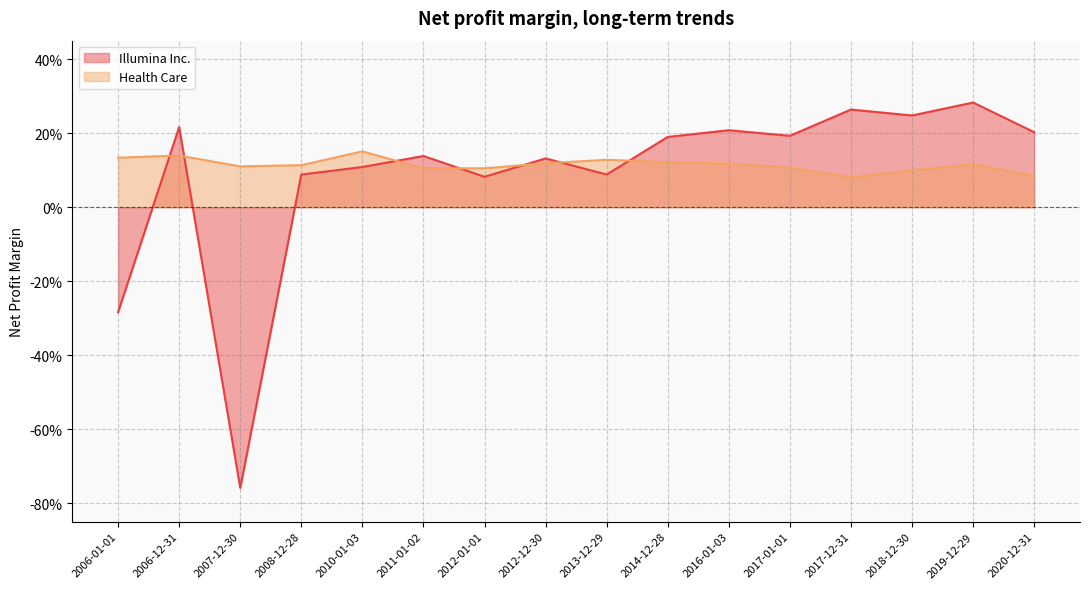

What is the difference between the maximum and minimum values in the Illumina Inc. series?

1.0